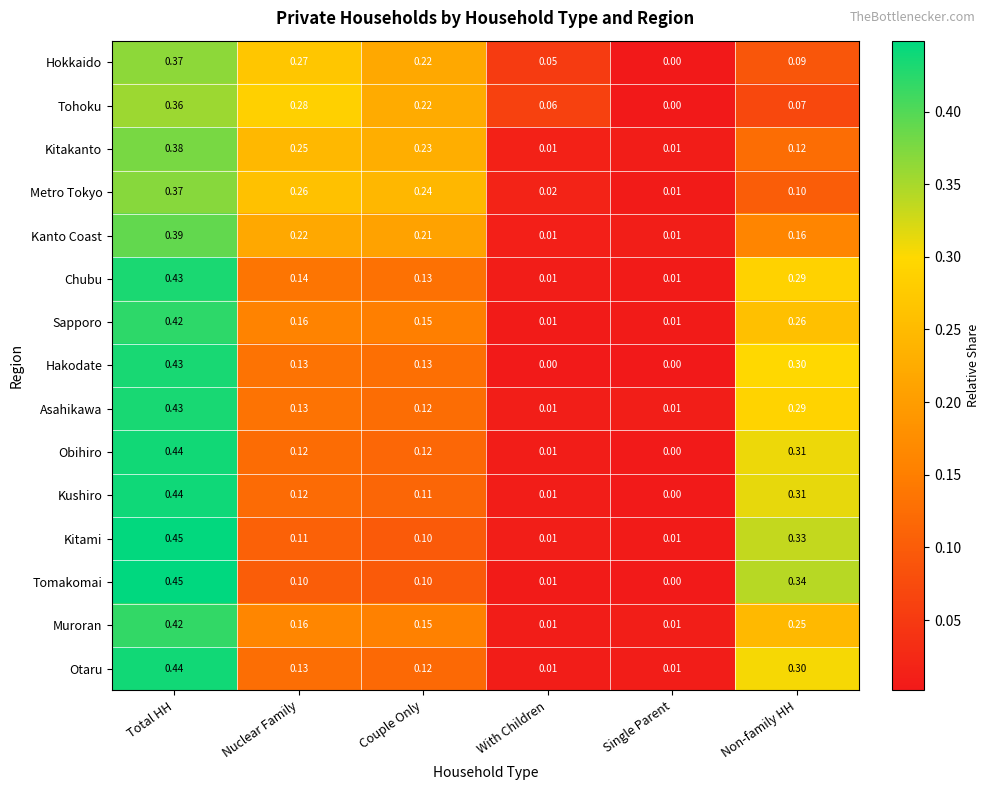

Which series has the widest spread of values?

Tomakomai